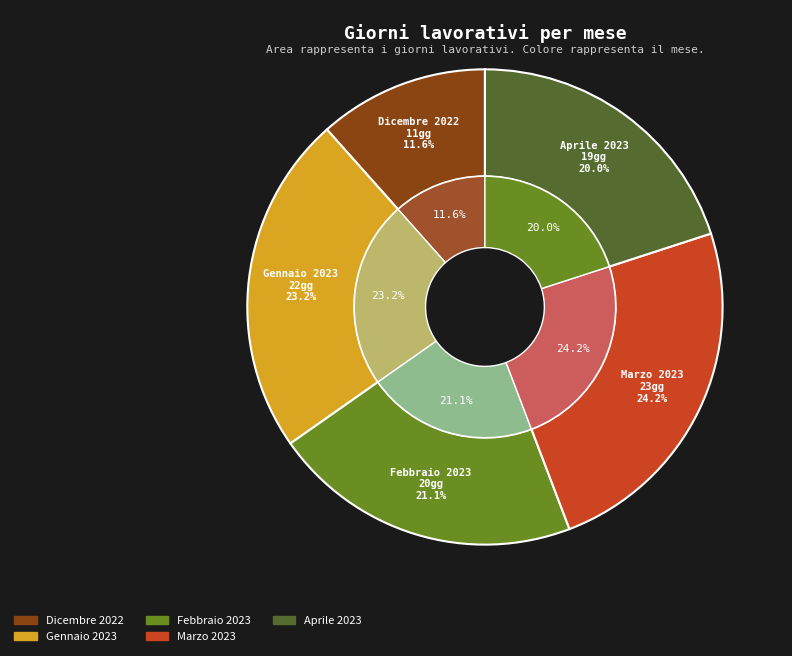

Which slice is the largest?

Marzo 2023